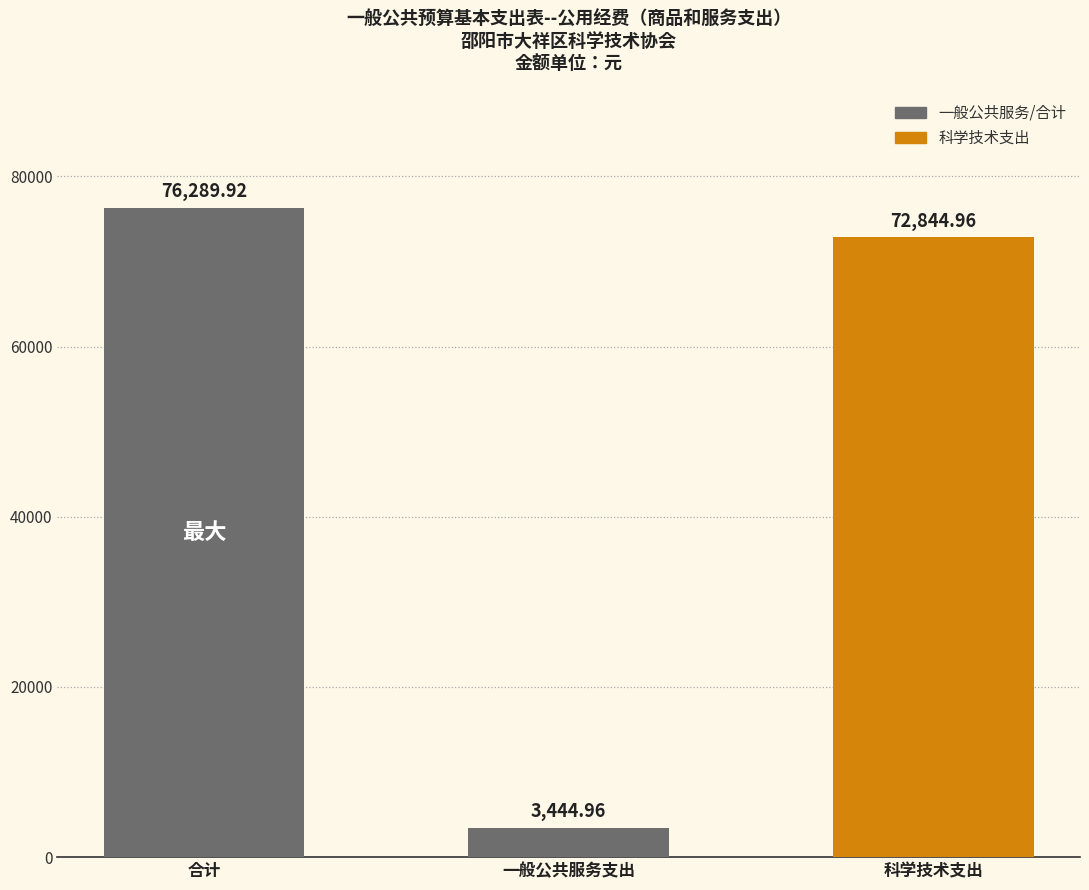

At which category does the chart reach its peak across all series?

合计